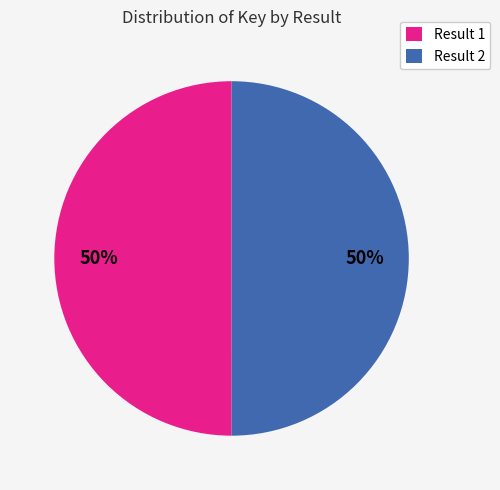

Do Result 1 and Result 2 together represent more than half of the pie?

Yes